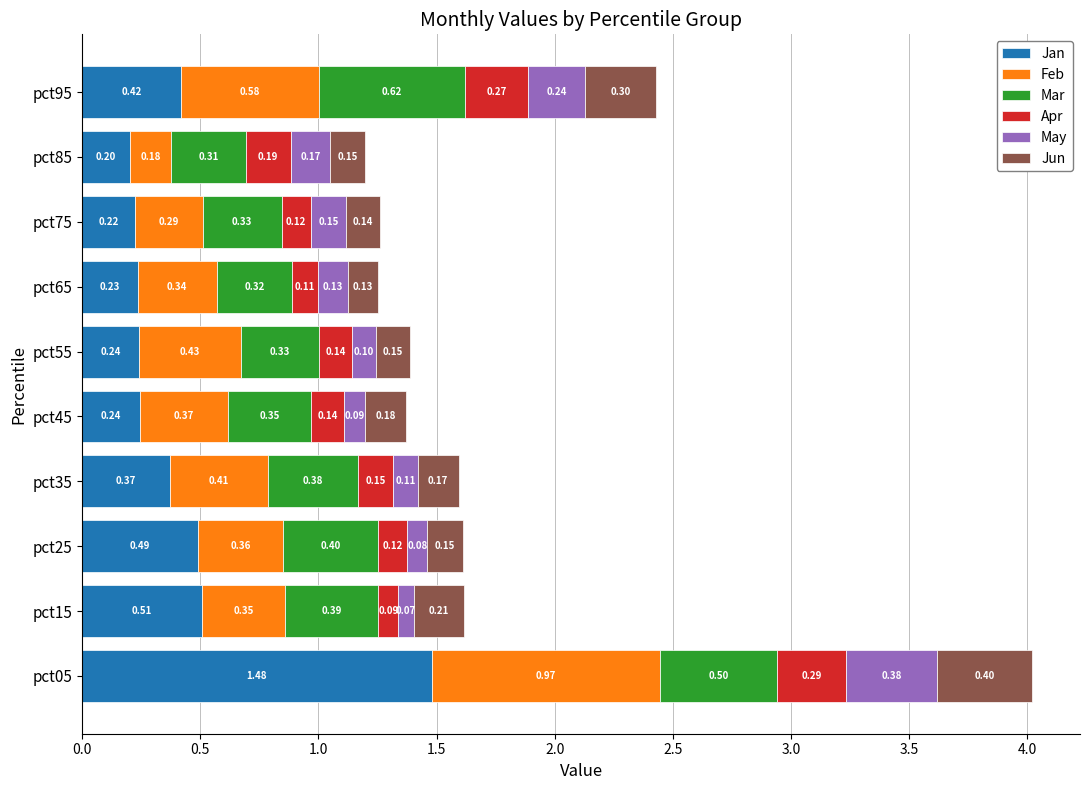

What is the sum of the Jan values at pct65 and pct85?

0.4